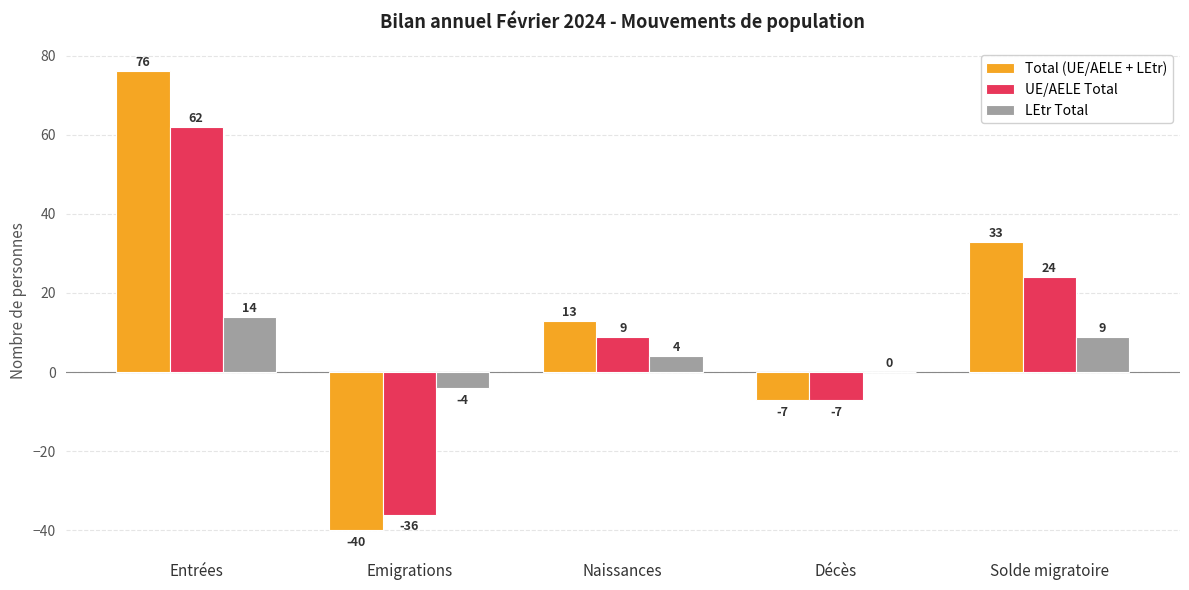

Count the LEtr Total values in the range 0 to 9.

3